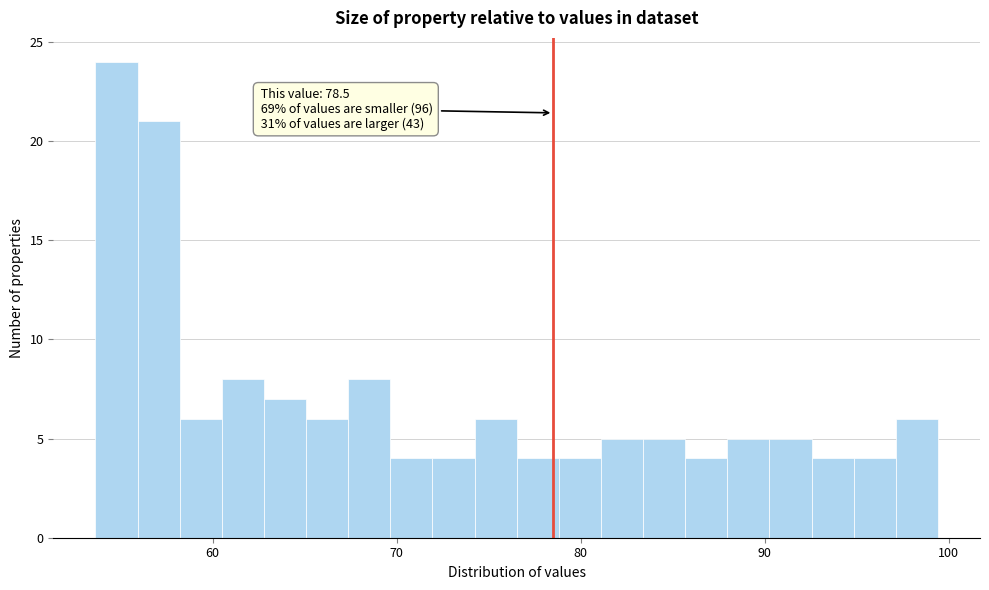

Around what value on the x-axis is the tallest bar? Give the approximate position of its centre, as read against the axis.

55